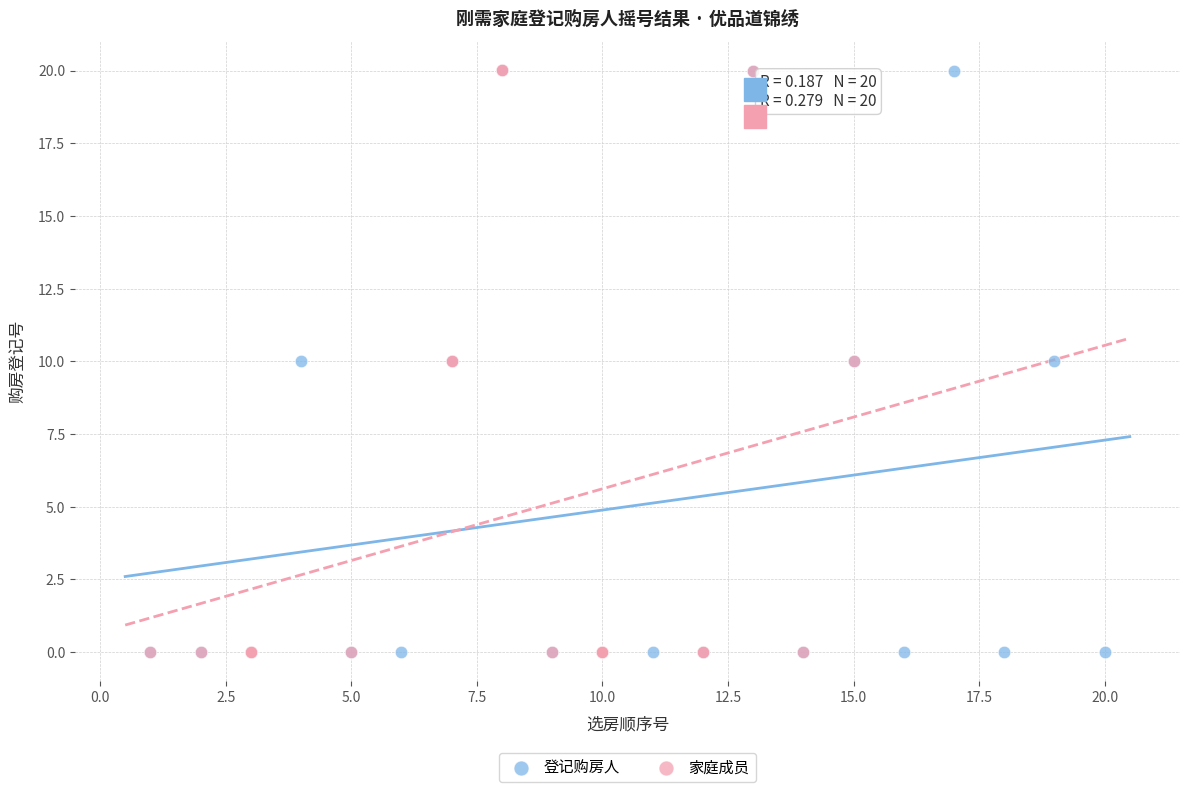

What are all the series names shown in the legend?

登记购房人, 家庭成员